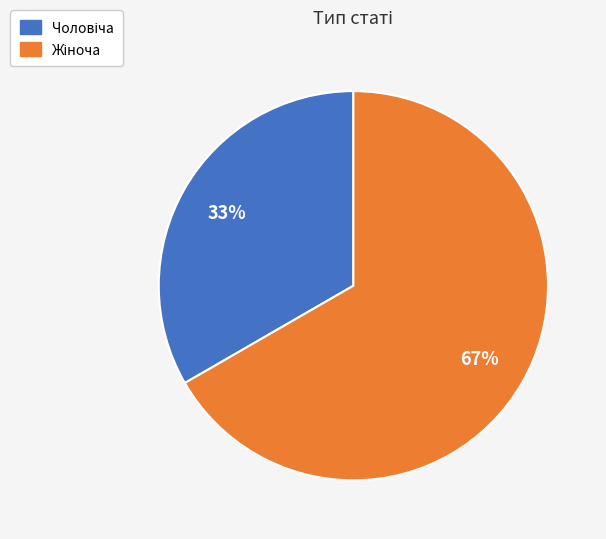

Does any single category account for the majority?

Yes